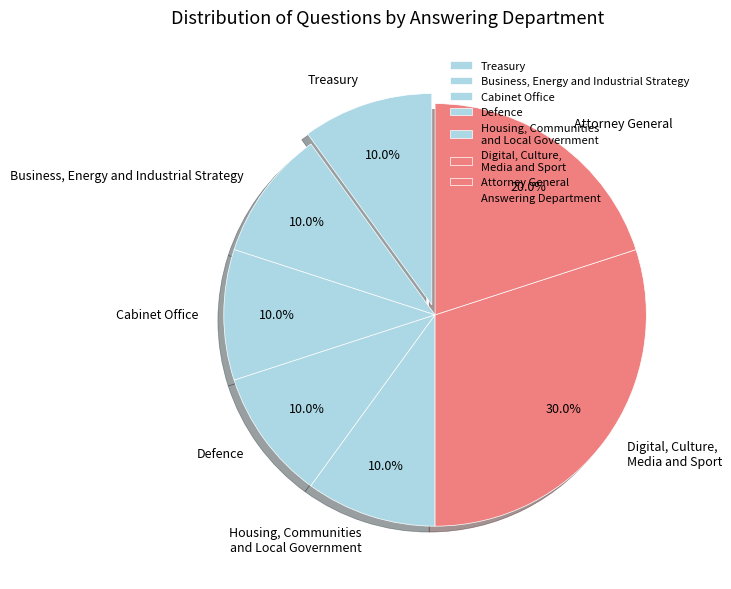

Is there any slice that represents more than half of the pie?

No